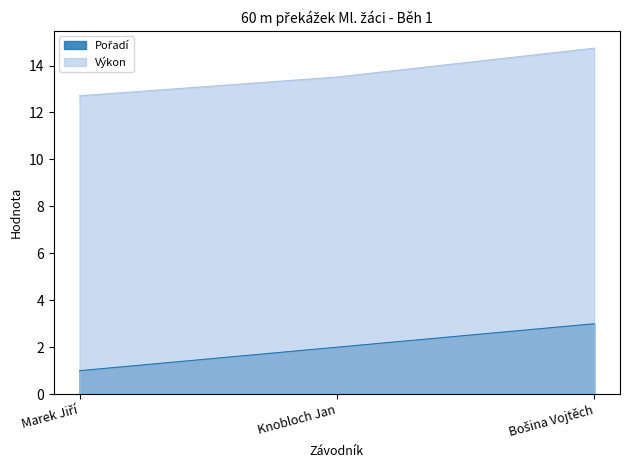

Which has a higher value, Marek Jiří or Knobloch Jan?

Knobloch Jan